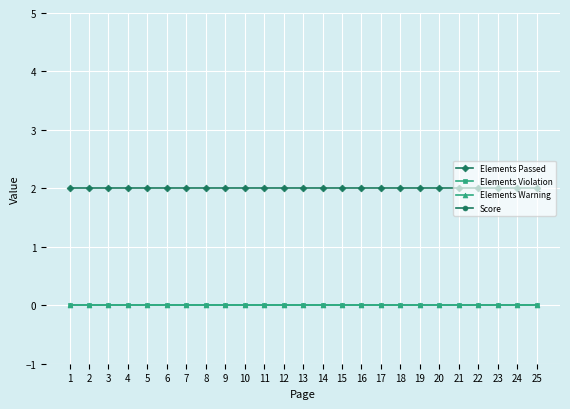

Which category has the highest value across all series?

1